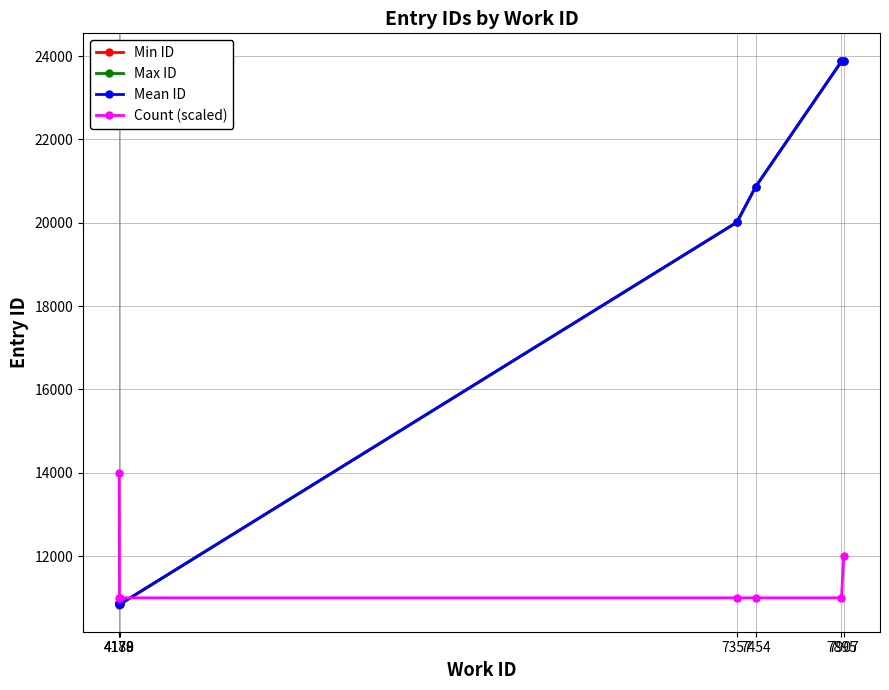

True or false: Count (scaled) has a value of 18255.3 at 7357.

False